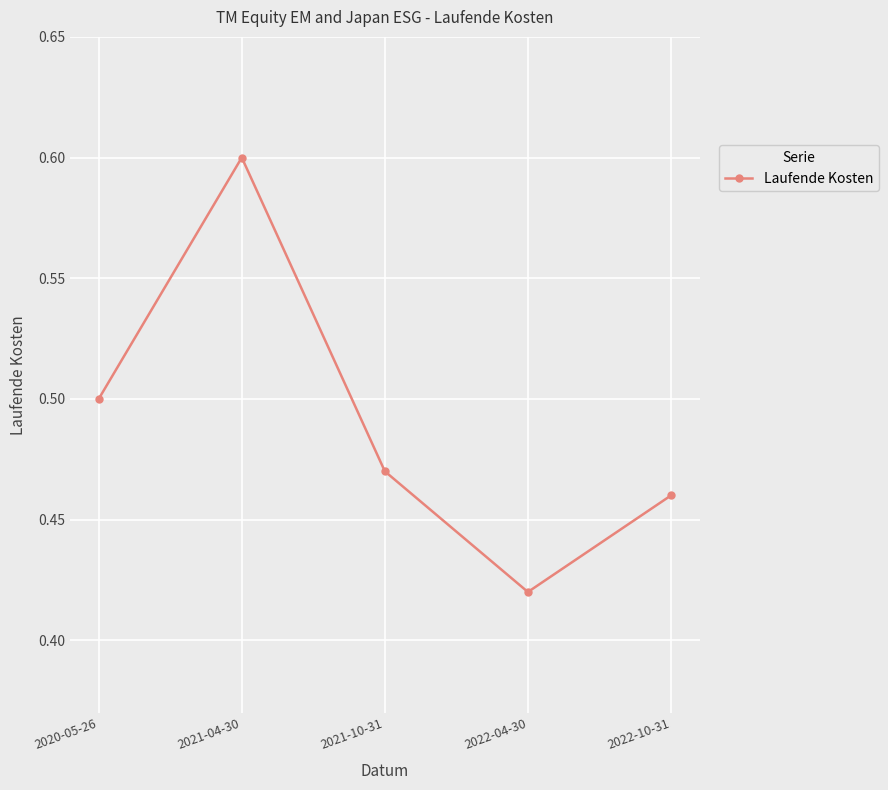

How many interior local valleys (lower than both neighbors) does the data have?

1